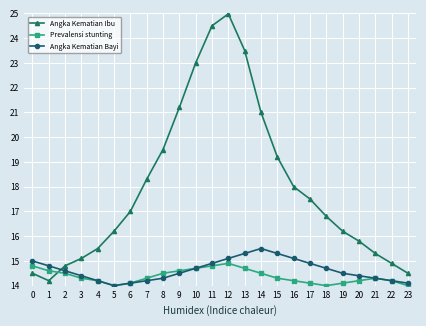

What is the spread (max minus min) of values at 3?

0.8